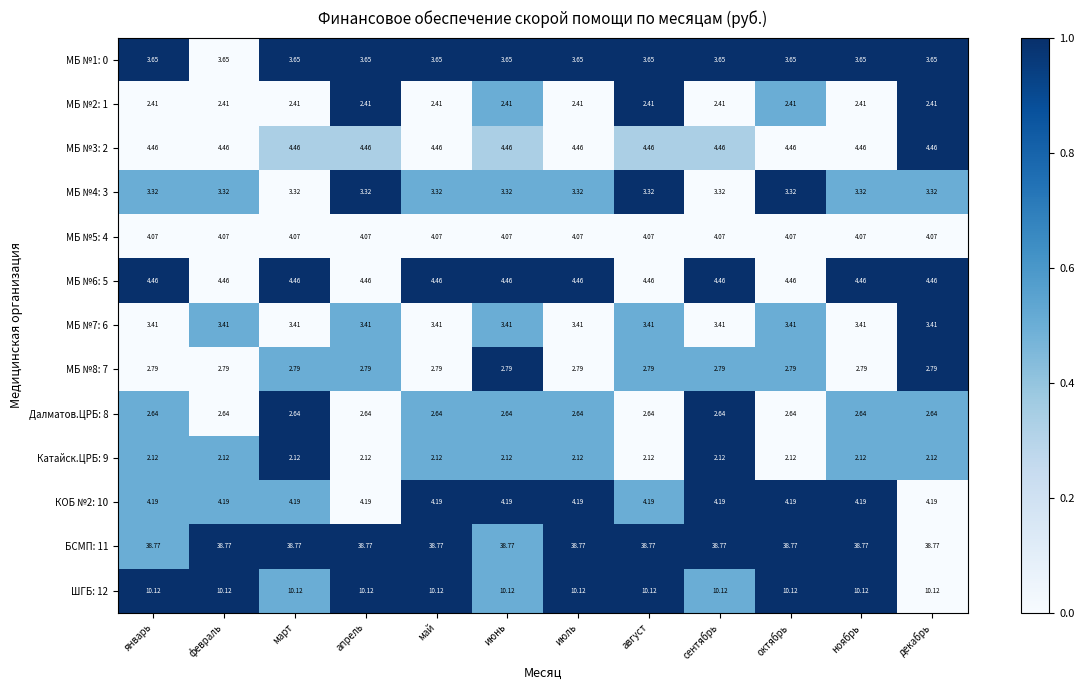

Is the value of МБ №7: 6 at декабрь greater than the value of МБ №2: 1 at июнь?

Yes